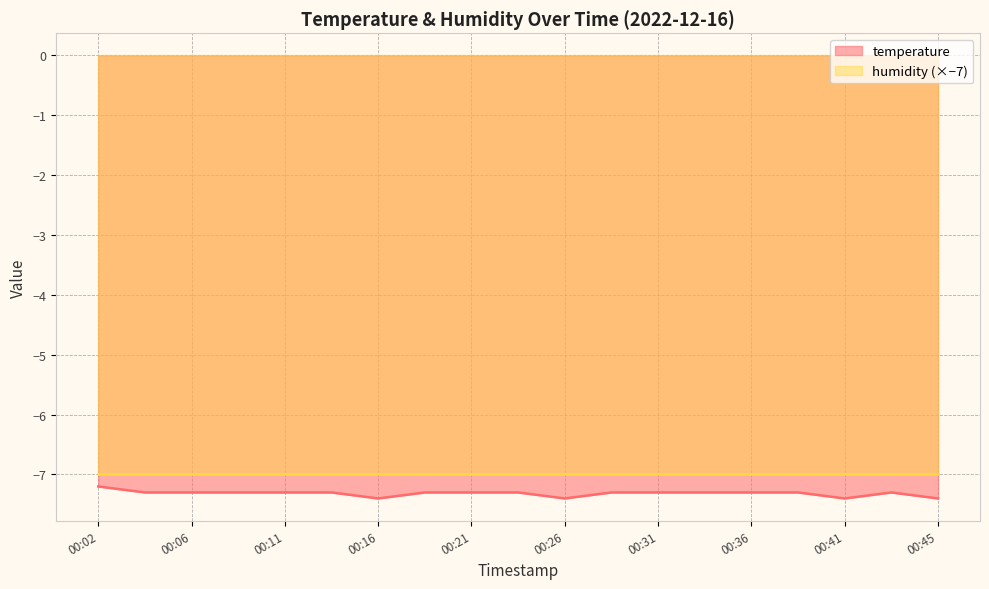

What value does the data have at 00:06?

-7.3